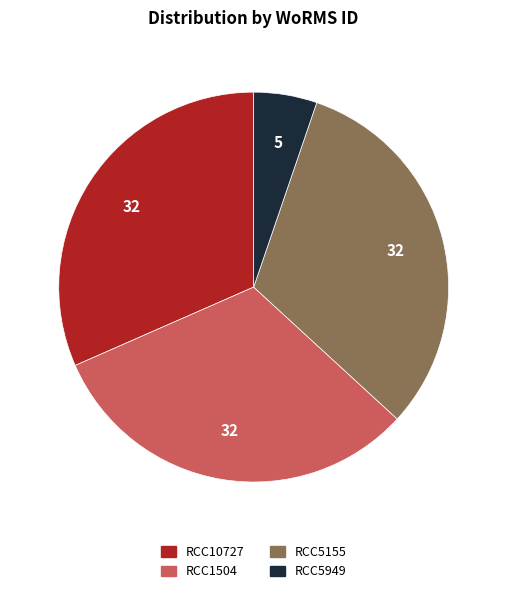

Does any single category account for the majority?

No